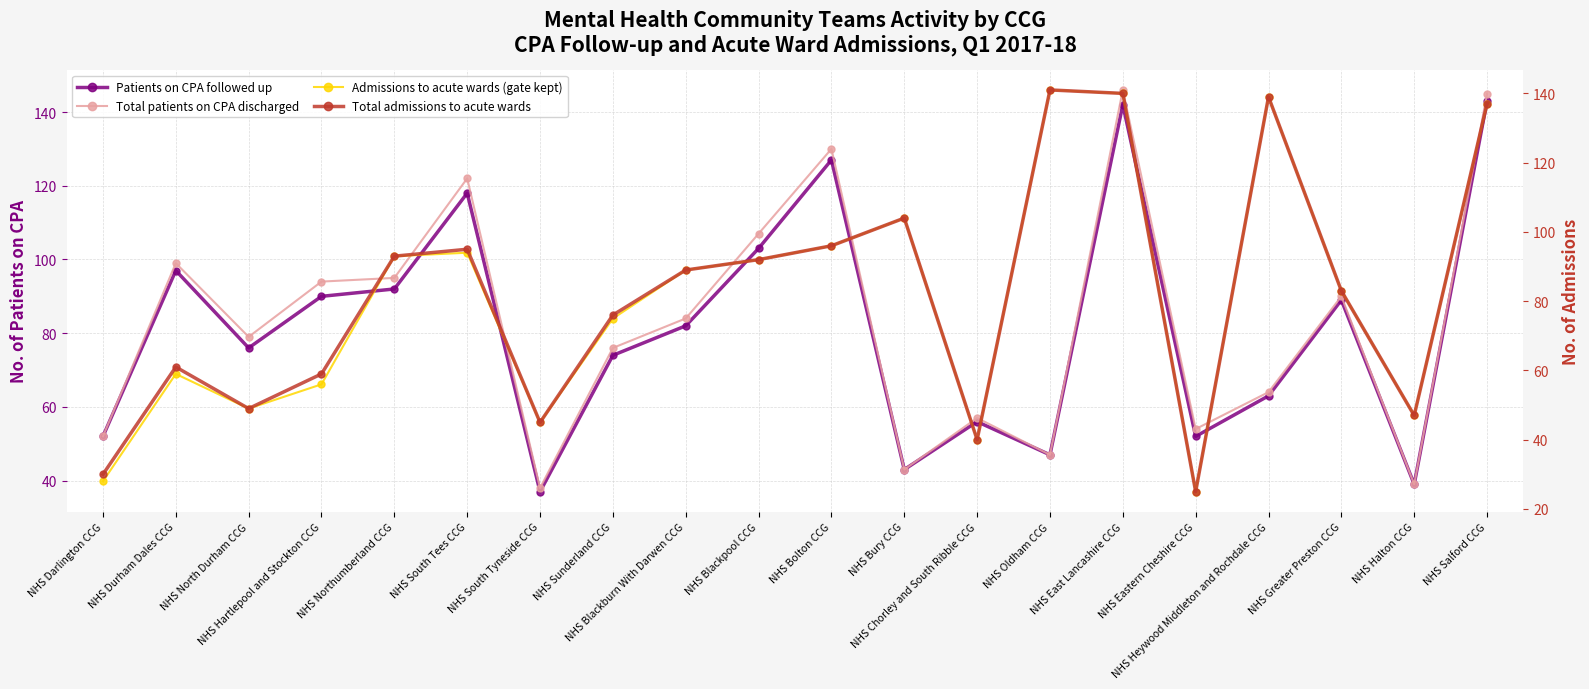

List the series in order of their peak value, highest first.

Total patients on CPA discharged, Patients on CPA followed up, Admissions to acute wards (gate kept), Total admissions to acute wards